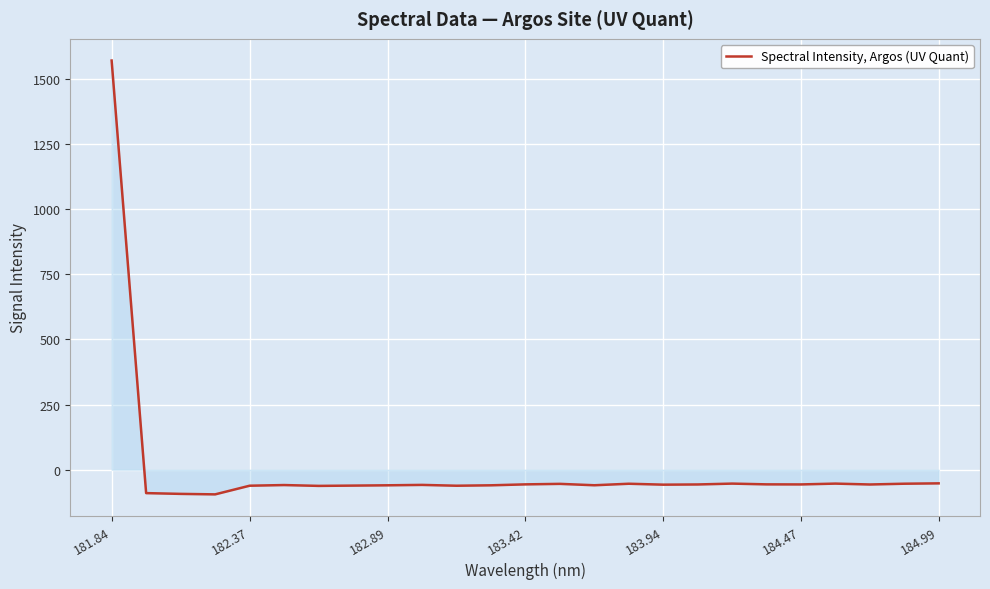

How many lines are shown in the chart?

1